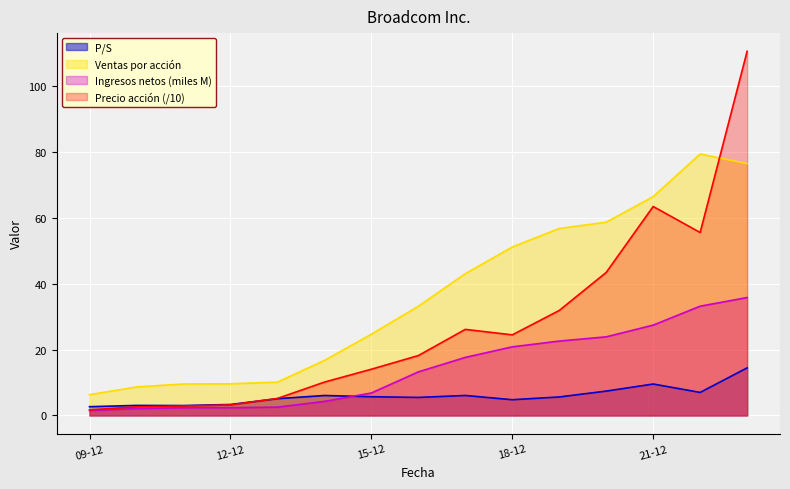

Which series has the largest total across all categories?

Ventas por acción